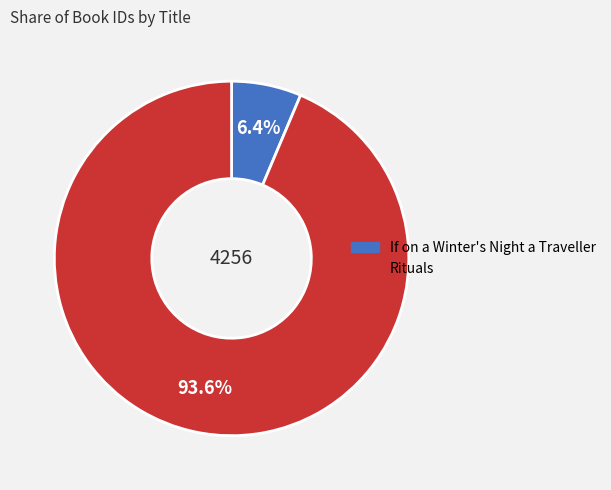

Is it true that Rituals is 94% of the pie?

True